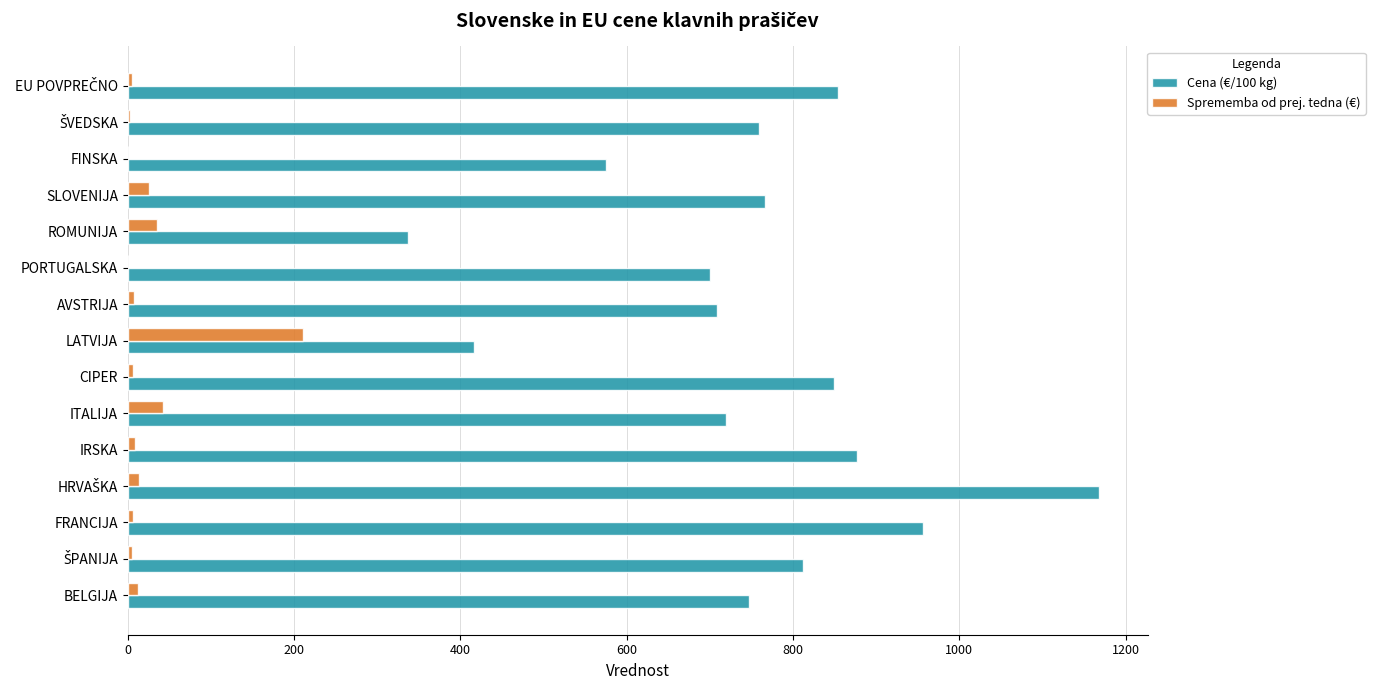

How many data points does each series have?

15